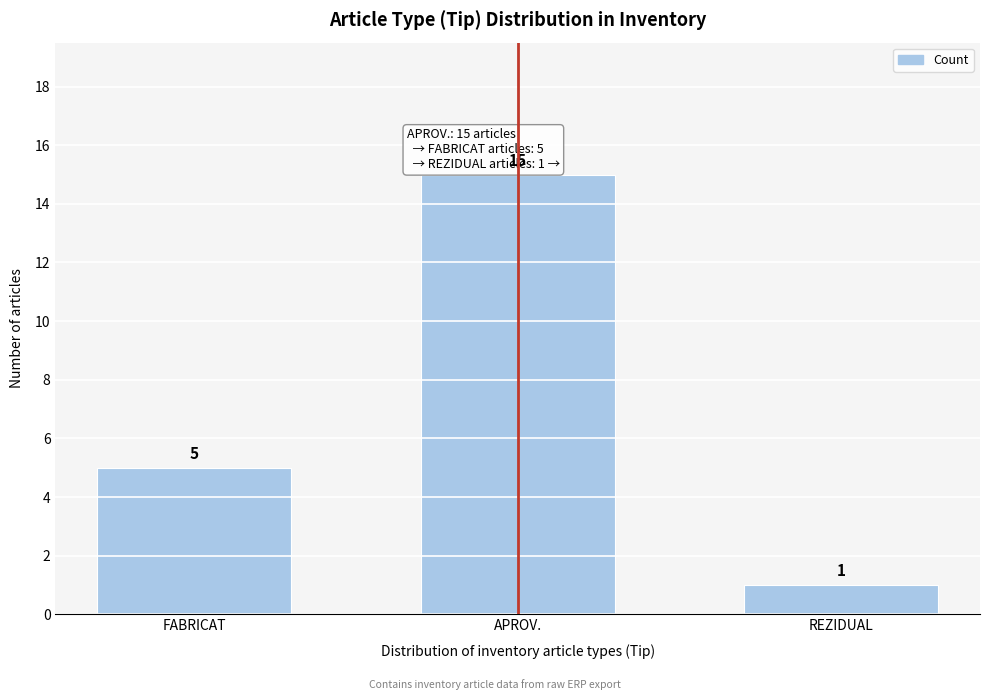

Reading left to right, list all the values displayed in this chart.

5	15	1